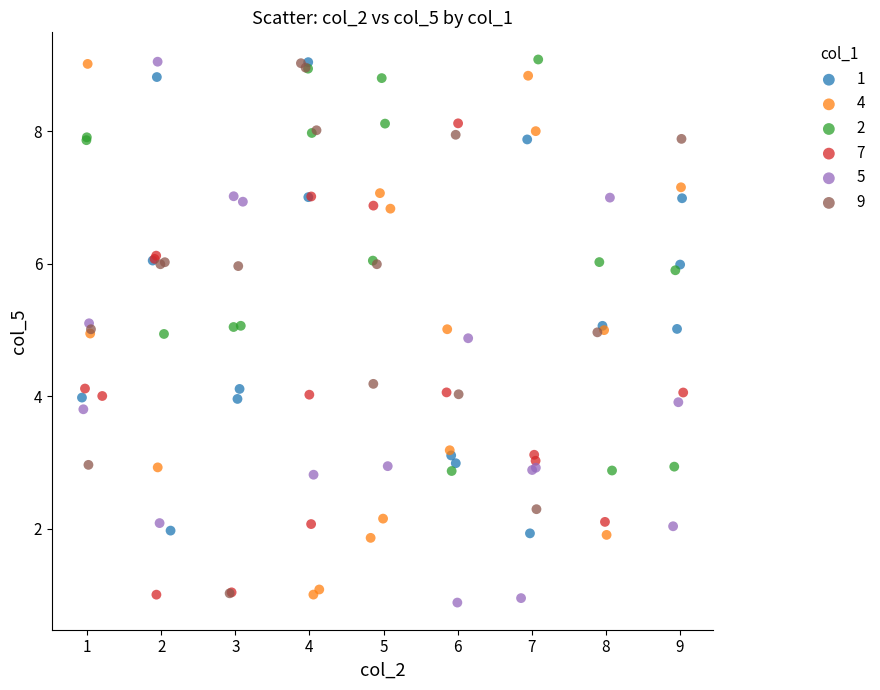

What are all the series names shown in the legend?

1, 4, 2, 7, 5, 9